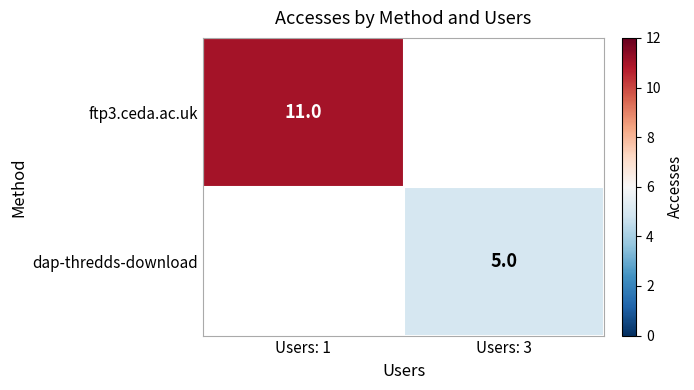

Which category has the highest value across all series?

Users: 1